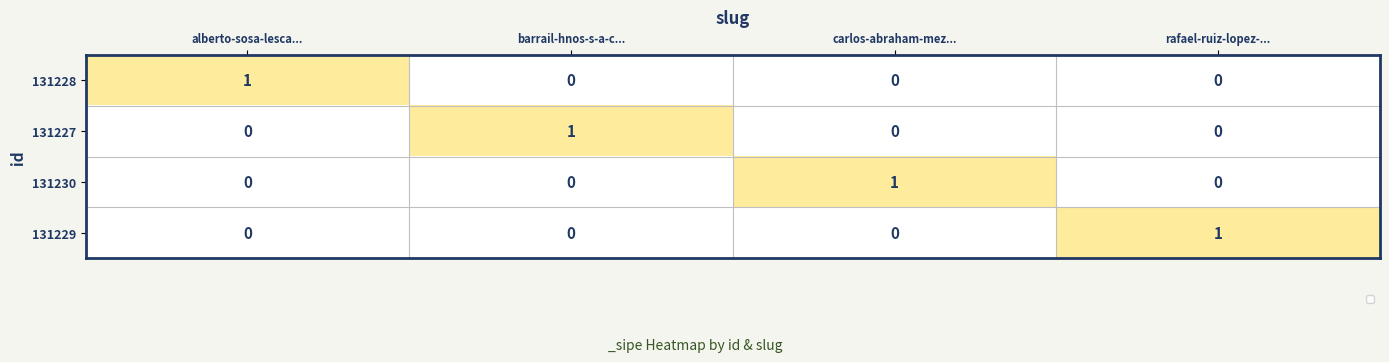

At which label does 131229 reach its peak?

rafael-ruiz-lopez-...